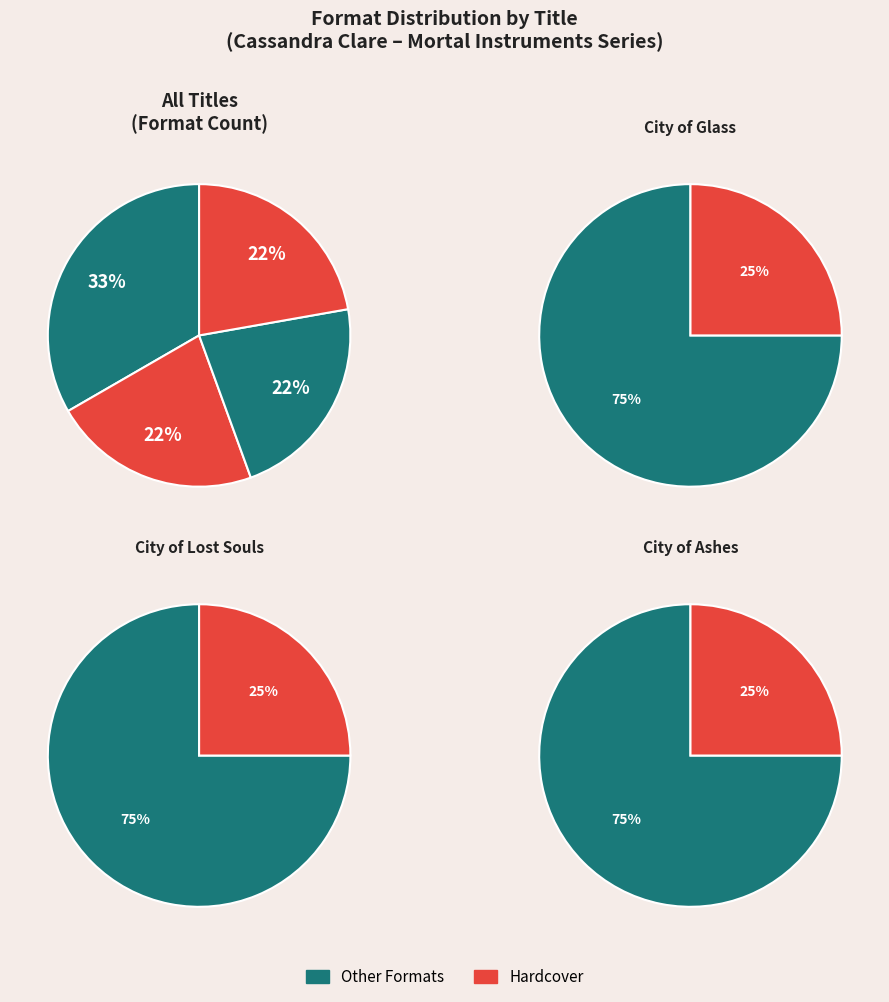

Does any single category account for the majority?

No